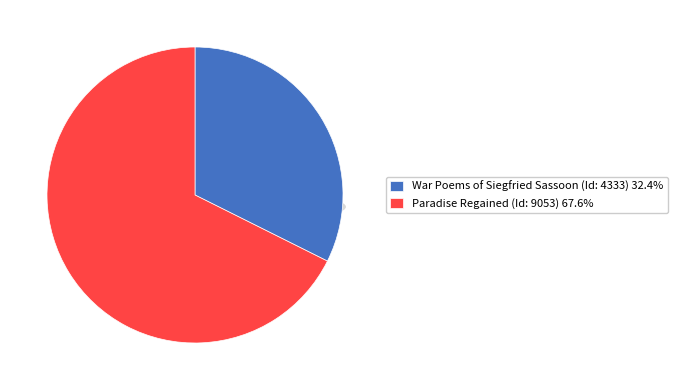

True or false: War Poems of Siegfried Sassoon (Id: 4333) accounts for 42% of the total.

False